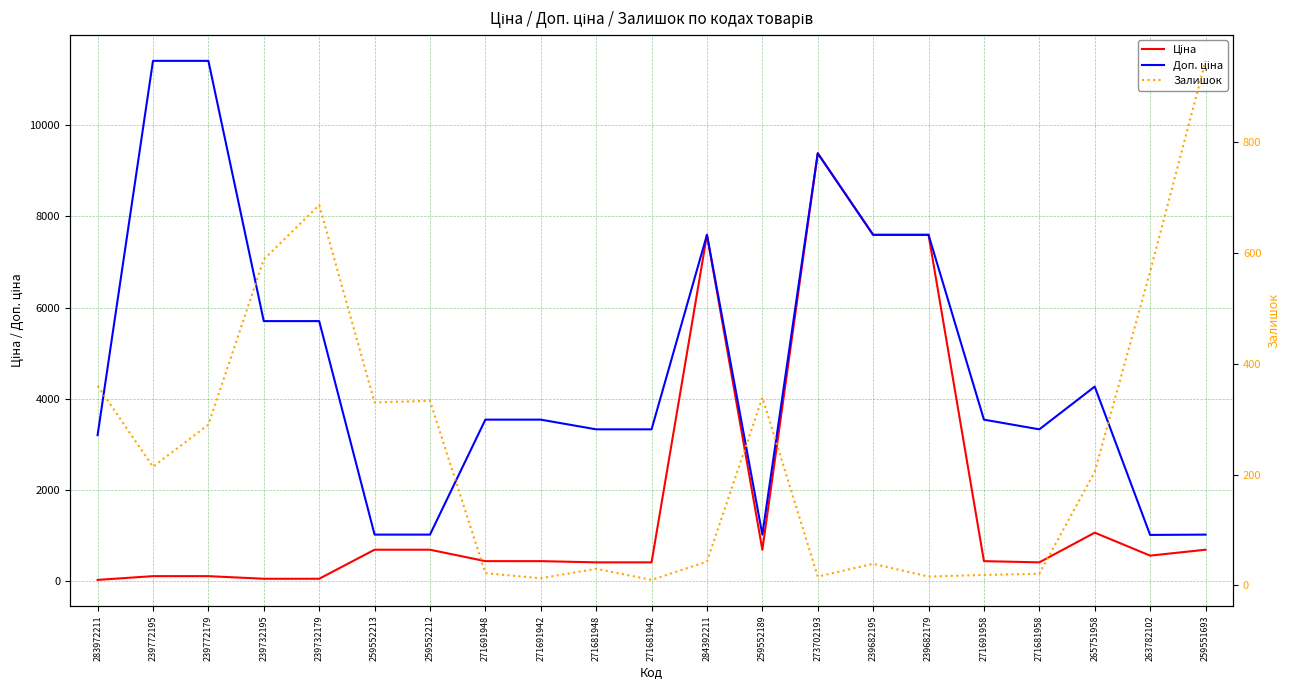

True or false: Доп. ціна and Залишок cross at least once.

False